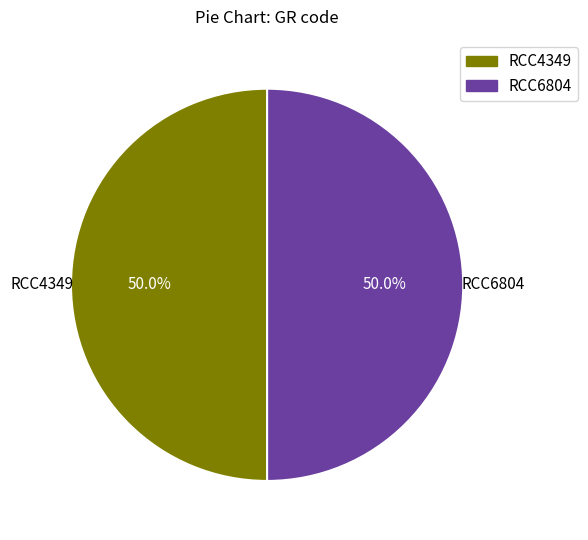

The RCC4349 slice represents 50% of the pie. True or false?

True